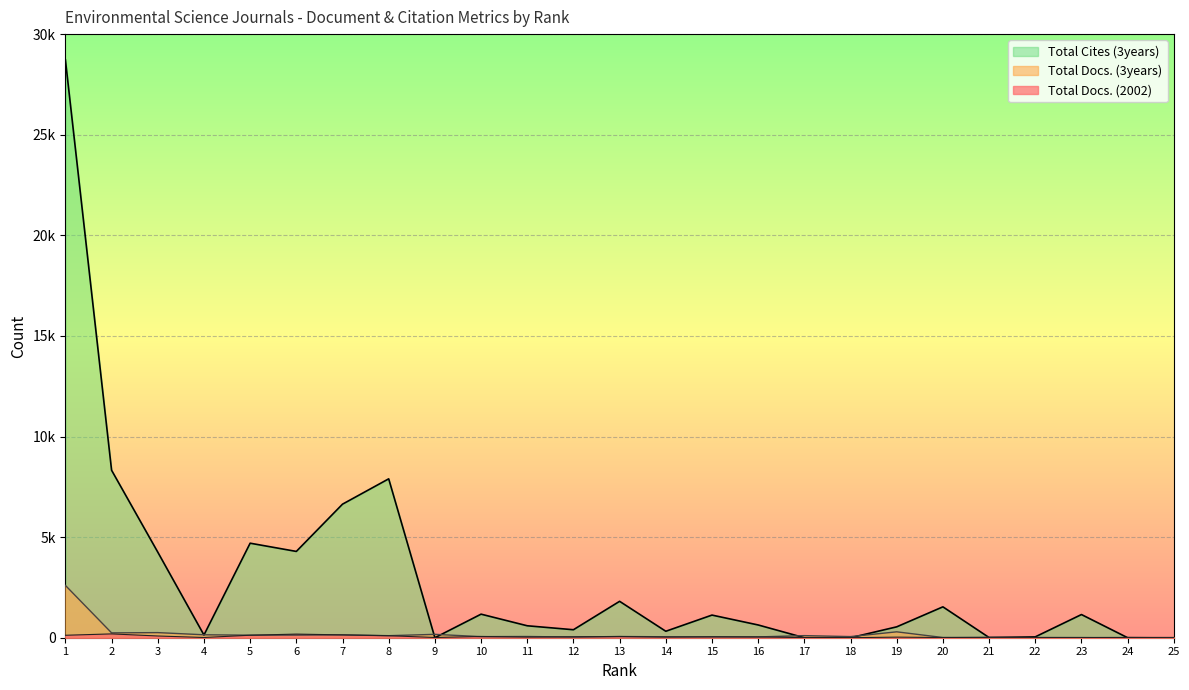

At 19, list the series in order from largest to smallest.

Total Cites (3years), Total Docs. (3years), Total Docs. (2002)